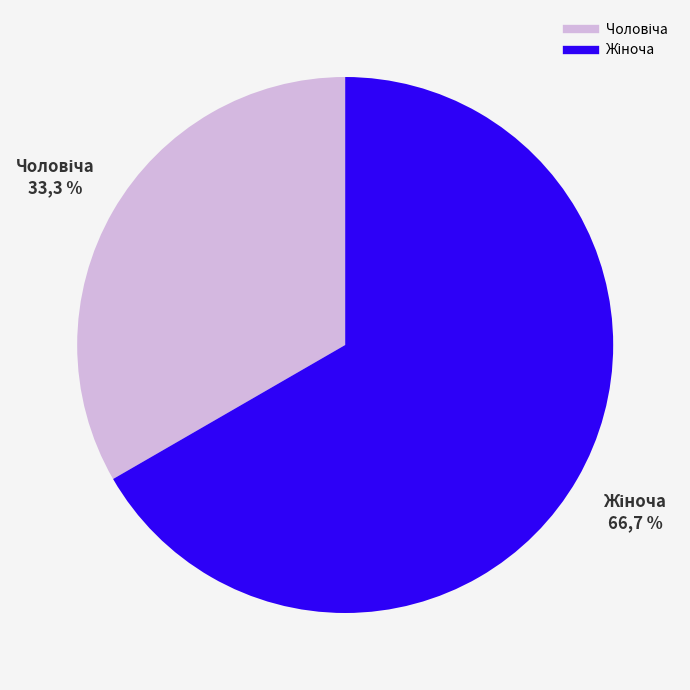

What is the total percentage of Жіноча and Чоловіча?

100.0%